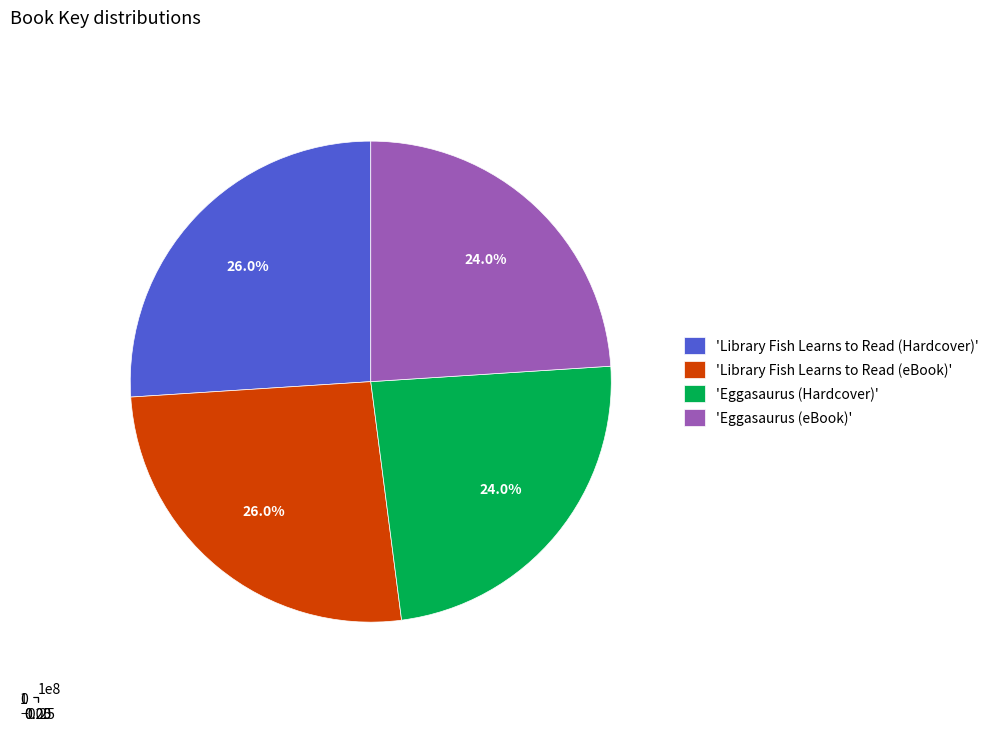

How many slices are in this pie chart?

4